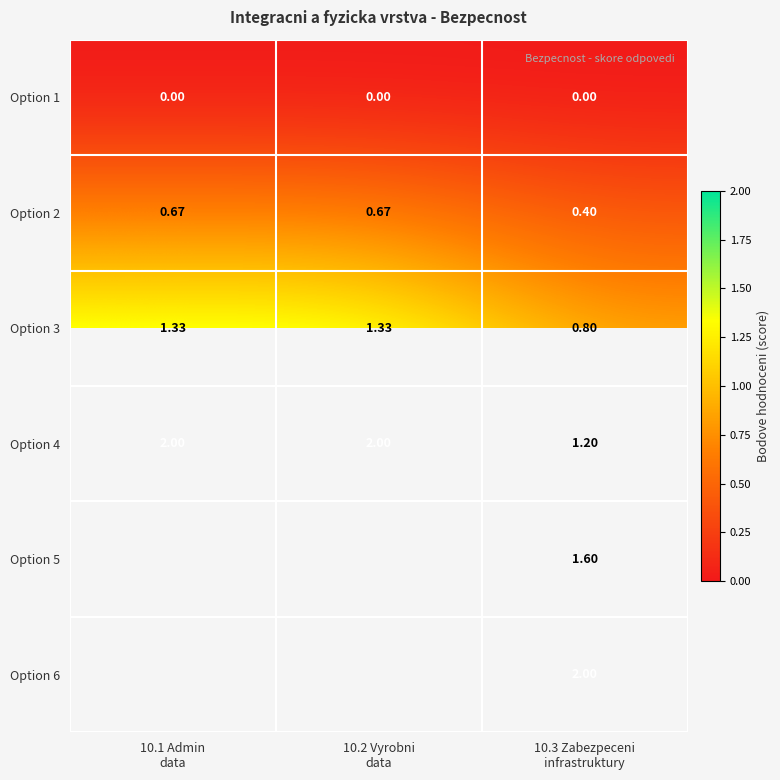

Is it true that Option 2 equals 0.7 at 10.2 Vyrobni data?

True